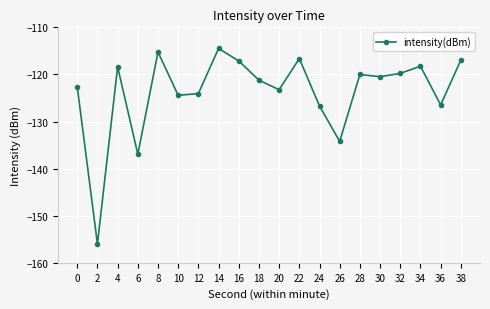

What is the sum of all values?

-2473.3